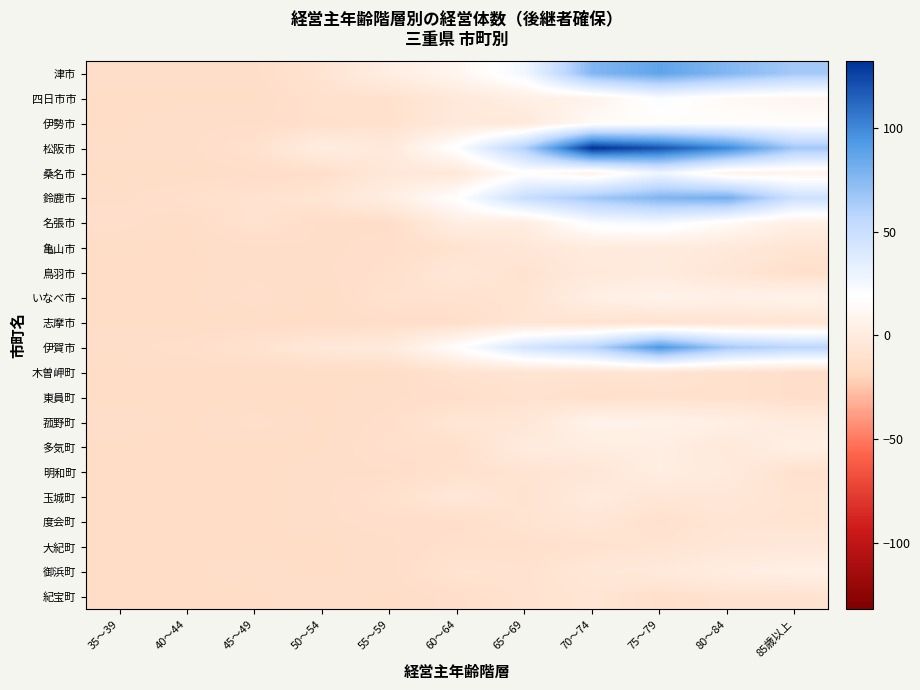

Reading left to right, what are all the values shown in this chart?

津市: 35〜39=-12.7	40〜44=-12.7	45〜49=-12.7	50〜54=-7.7	55〜59=2.3	60〜64=10.3	65〜69=26.3	70〜74=76.3	75〜79=87.3	80〜84=76.3	85歳以上=65.3
四日市市: 35〜39=-13.7	40〜44=-13.7	45〜49=-13.7	50〜54=-9.7	55〜59=-9.7	60〜64=-2.7	65〜69=3.3	70〜74=7.3	75〜79=21.3	80〜84=13.3	85歳以上=10.3
伊勢市: 35〜39=-13.7	40〜44=-12.7	45〜49=-12.7	50〜54=-10.7	55〜59=-9.7	60〜64=-2.7	65〜69=-2.7	70〜74=14.3	75〜79=17.3	80〜84=17.3	85歳以上=16.3
松阪市: 35〜39=-12.7	40〜44=-12.7	45〜49=-9.7	50〜54=1.3	55〜59=-2.7	60〜64=20.3	65〜69=61.3	70〜74=132.3	75〜79=120.3	80〜84=100.3	85歳以上=66.3
桑名市: 35〜39=-13.7	40〜44=-13.7	45〜49=-12.7	50〜54=-11.7	55〜59=-3.7	60〜64=-3.7	65〜69=17.3	70〜74=7.3	75〜79=28.3	80〜84=7.3	85歳以上=8.3
鈴鹿市: 35〜39=-12.7	40〜44=-10.7	45〜49=-8.7	50〜54=-6.7	55〜59=2.3	60〜64=18.3	65〜69=51.3	70〜74=66.3	75〜79=77.3	80〜84=81.3	85歳以上=48.3
名張市: 35〜39=-11.7	40〜44=-13.7	45〜49=-8.7	50〜54=-12.7	55〜59=-12.7	60〜64=2.3	65〜69=1.3	70〜74=22.3	75〜79=25.3	80〜84=14.3	85歳以上=4.3
亀山市: 35〜39=-13.7	40〜44=-13.7	45〜49=-12.7	50〜54=-12.7	55〜59=-11.7	60〜64=-8.7	65〜69=-4.7	70〜74=-0.7	75〜79=-0.7	80〜84=-2.7	85歳以上=-6.7
鳥羽市: 35〜39=-13.7	40〜44=-13.7	45〜49=-12.7	50〜54=-12.7	55〜59=-10.7	60〜64=-4.7	65〜69=-8.7	70〜74=-2.7	75〜79=-0.7	80〜84=-5.7	85歳以上=-10.7
いなべ市: 35〜39=-13.7	40〜44=-13.7	45〜49=-11.7	50〜54=-13.7	55〜59=-8.7	60〜64=-8.7	65〜69=-7.7	70〜74=3.3	75〜79=7.3	80〜84=5.3	85歳以上=7.3
志摩市: 35〜39=-13.7	40〜44=-13.7	45〜49=-13.7	50〜54=-13.7	55〜59=-12.7	60〜64=-11.7	65〜69=-6.7	70〜74=-8.7	75〜79=-8.7	80〜84=-7.7	85歳以上=-6.7
伊賀市: 35〜39=-12.7	40〜44=-11.7	45〜49=-8.7	50〜54=-3.7	55〜59=-1.7	60〜64=17.3	65〜69=44.3	70〜74=58.3	75〜79=94.3	80〜84=65.3	85歳以上=57.3
木曽岬町: 35〜39=-13.7	40〜44=-13.7	45〜49=-13.7	50〜54=-13.7	55〜59=-13.7	60〜64=-8.7	65〜69=-7.7	70〜74=-7.7	75〜79=-7.7	80〜84=-9.7	85歳以上=-11.7
東員町: 35〜39=-13.7	40〜44=-13.7	45〜49=-13.7	50〜54=-13.7	55〜59=-12.7	60〜64=-11.7	65〜69=-8.7	70〜74=-10.7	75〜79=-9.7	80〜84=-9.7	85歳以上=-11.7
菰野町: 35〜39=-12.7	40〜44=-13.7	45〜49=-11.7	50〜54=-13.7	55〜59=-11.7	60〜64=-5.7	65〜69=-5.7	70〜74=7.3	75〜79=6.3	80〜84=3.3	85歳以上=-0.7
多気町: 35〜39=-13.7	40〜44=-13.7	45〜49=-13.7	50〜54=-13.7	55〜59=-10.7	60〜64=-10.7	65〜69=-0.7	70〜74=1.3	75〜79=2.3	80〜84=-2.7	85歳以上=3.3
明和町: 35〜39=-13.7	40〜44=-13.7	45〜49=-13.7	50〜54=-12.7	55〜59=-12.7	60〜64=-9.7	65〜69=-7.7	70〜74=-5.7	75〜79=2.3	80〜84=-1.7	85歳以上=-9.7
玉城町: 35〜39=-13.7	40〜44=-13.7	45〜49=-13.7	50〜54=-12.7	55〜59=-9.7	60〜64=-4.7	65〜69=-8.7	70〜74=-0.7	75〜79=-5.7	80〜84=-4.7	85歳以上=-7.7
度会町: 35〜39=-13.7	40〜44=-13.7	45〜49=-13.7	50〜54=-12.7	55〜59=-11.7	60〜64=-11.7	65〜69=-7.7	70〜74=-5.7	75〜79=-9.7	80〜84=-6.7	85歳以上=-7.7
大紀町: 35〜39=-13.7	40〜44=-13.7	45〜49=-13.7	50〜54=-13.7	55〜59=-12.7	60〜64=-10.7	65〜69=-10.7	70〜74=-8.7	75〜79=-7.7	80〜84=-4.7	85歳以上=-3.7
御浜町: 35〜39=-13.7	40〜44=-13.7	45〜49=-12.7	50〜54=-13.7	55〜59=-12.7	60〜64=-7.7	65〜69=-8.7	70〜74=-4.7	75〜79=-2.7	80〜84=1.3	85歳以上=4.3
紀宝町: 35〜39=-13.7	40〜44=-13.7	45〜49=-13.7	50〜54=-12.7	55〜59=-13.7	60〜64=-11.7	65〜69=-8.7	70〜74=-6.7	75〜79=-10.7	80〜84=-8.7	85歳以上=-8.7